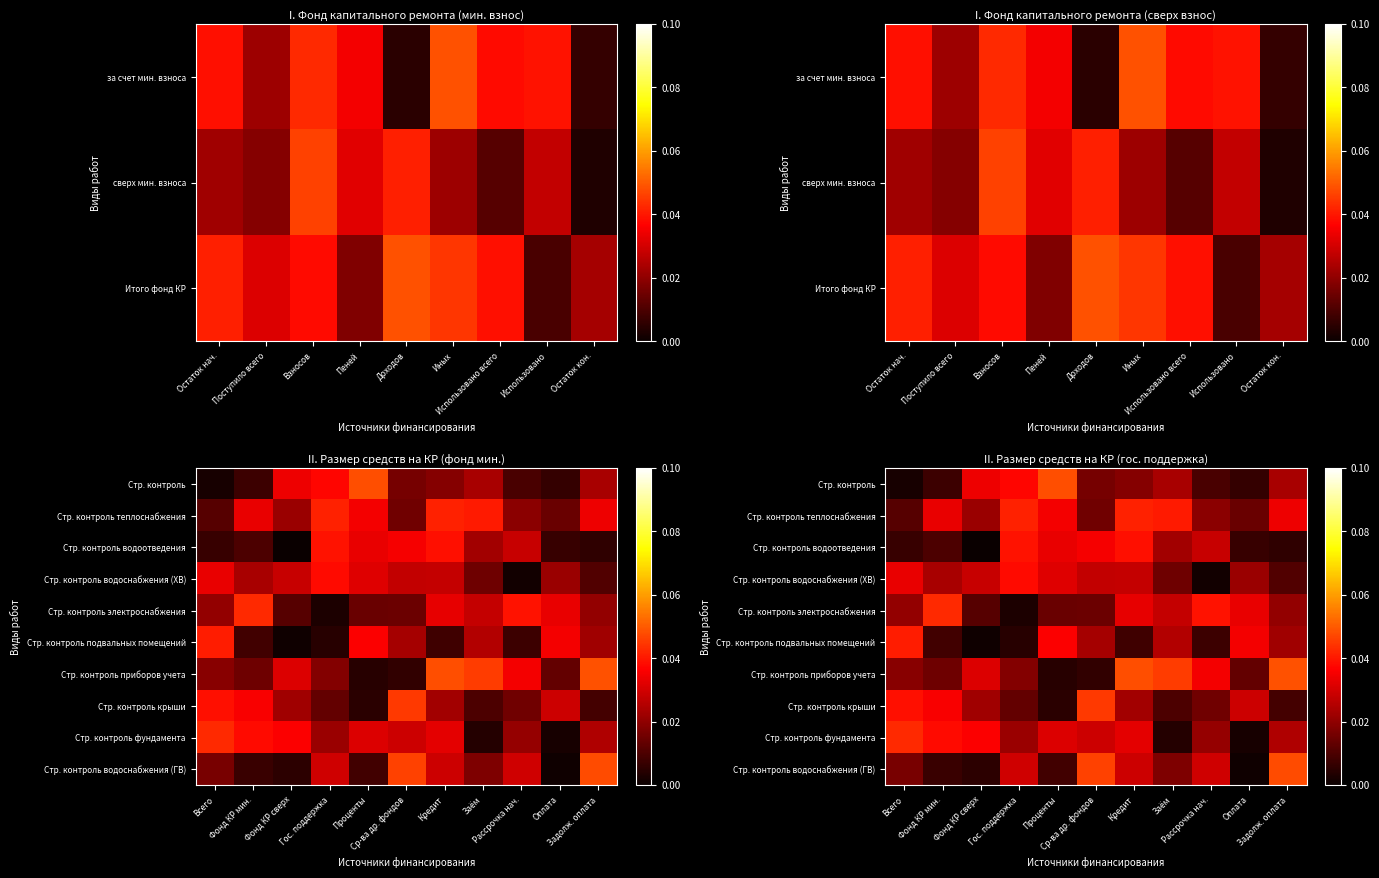

Count the number of data series in this chart.

10